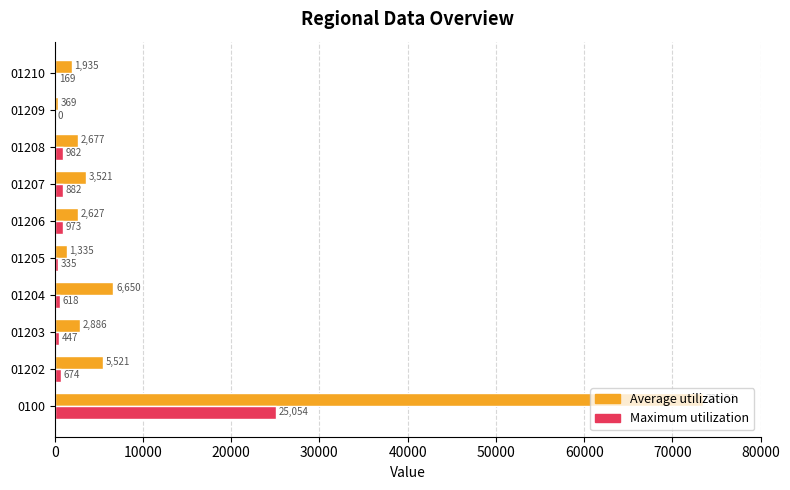

How many positive values does the Maximum utilization series have?

9